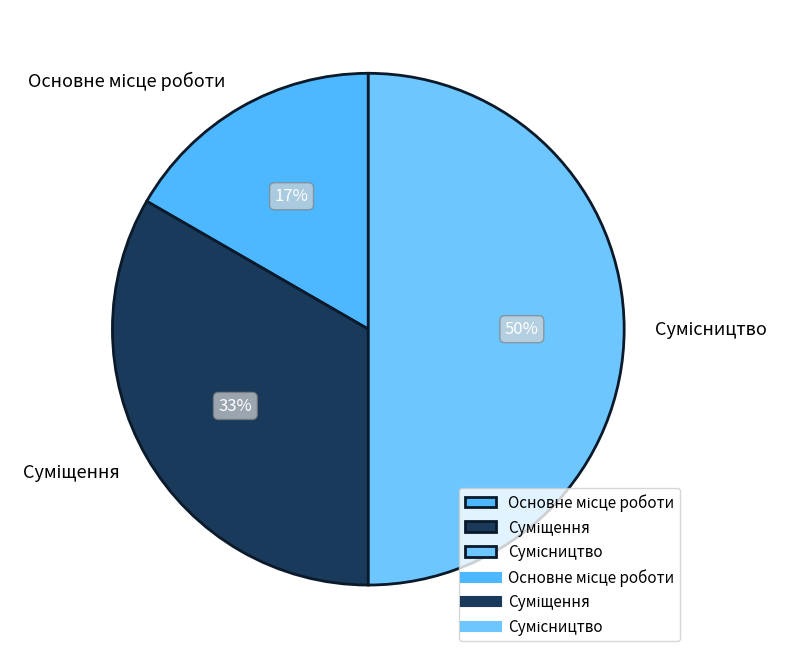

To the nearest percent, what is the average slice percentage?

33%